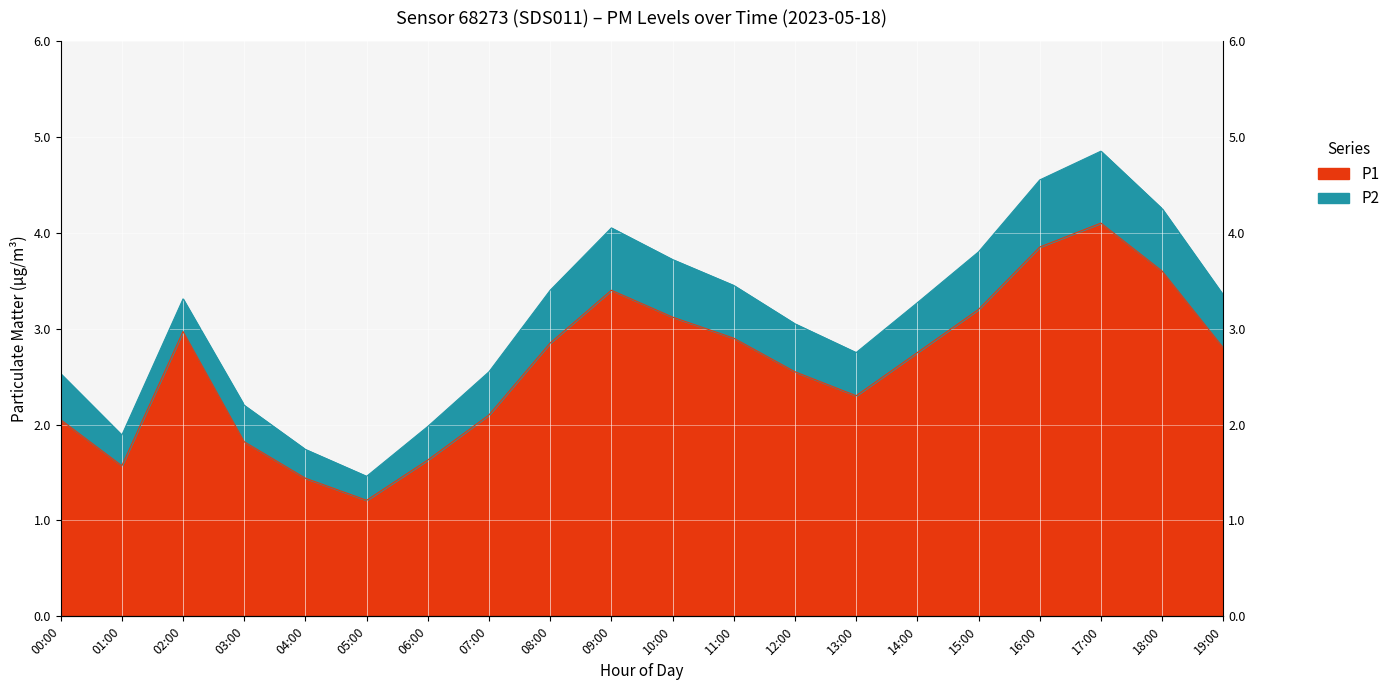

What is the minimum value shown in the chart?

1.2